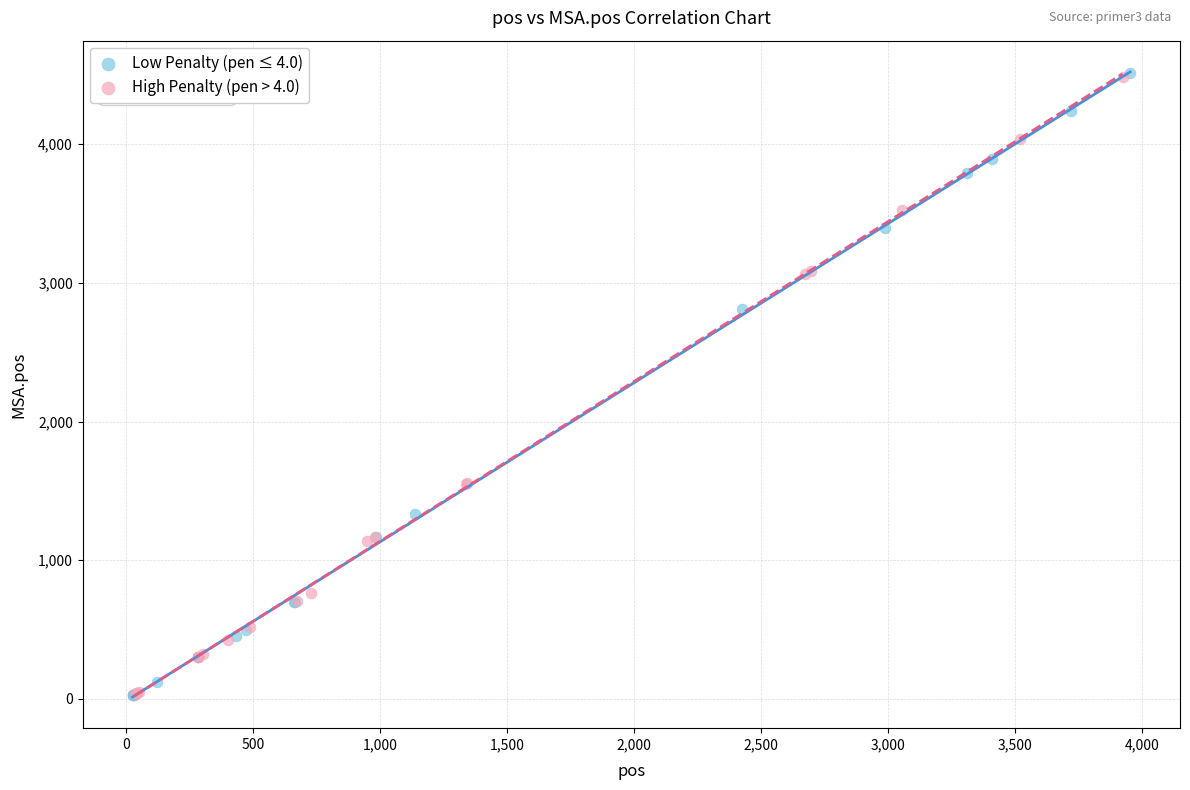

Which series has the widest spread of Y values?

Low Penalty (pen ≤ 4.0)